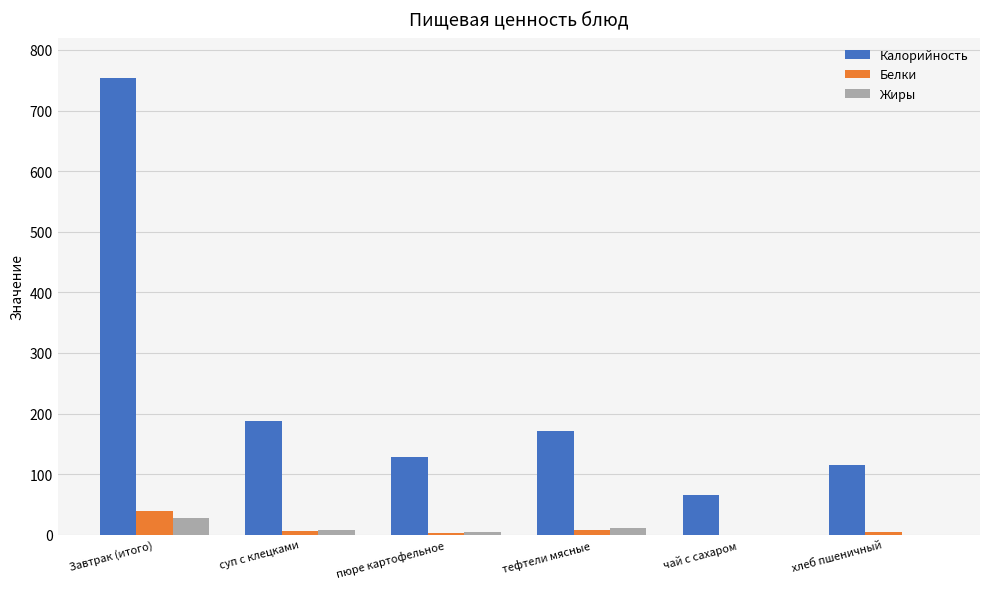

At which category is the sum across all series the highest?

Завтрак (итого)